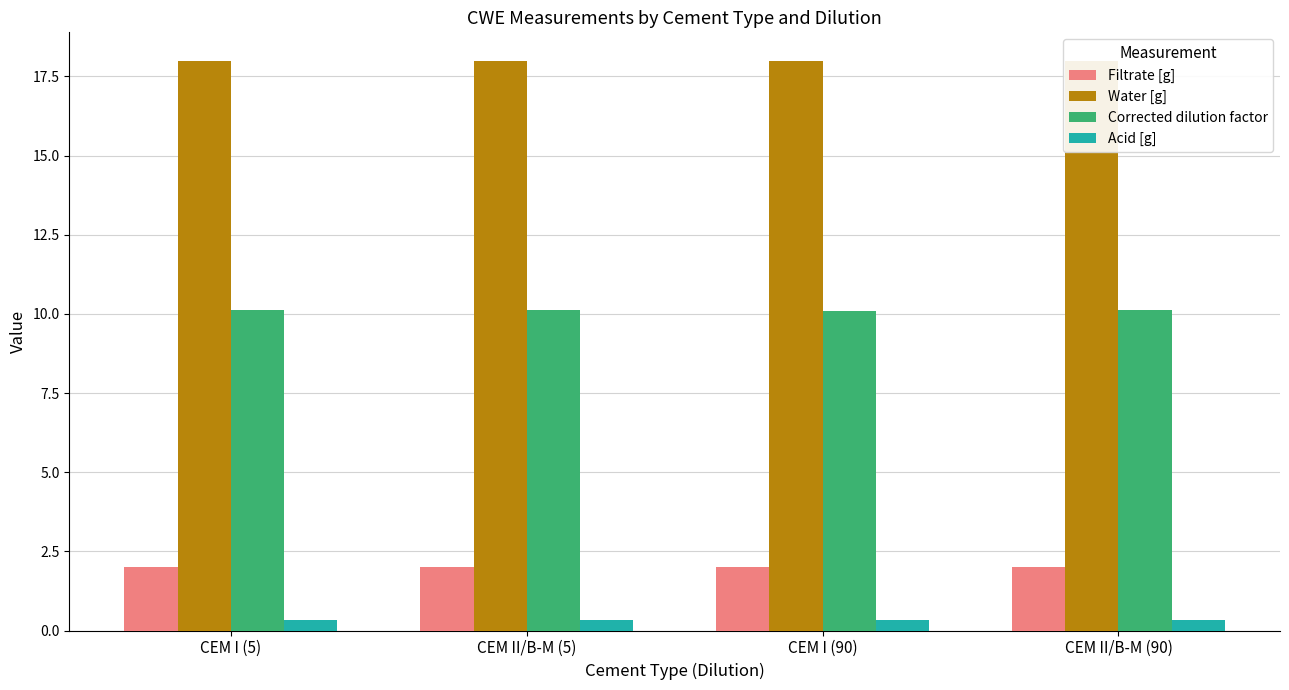

Reading right to left, list all the values displayed in this chart.

Filtrate [g]: 2.0	2.0	2.0	2.0
Water [g]: 18.0	18.0	18.0	18.0
Corrected dilution factor: 10.1	10.1	10.1	10.1
Acid [g]: 0.3	0.3	0.3	0.3